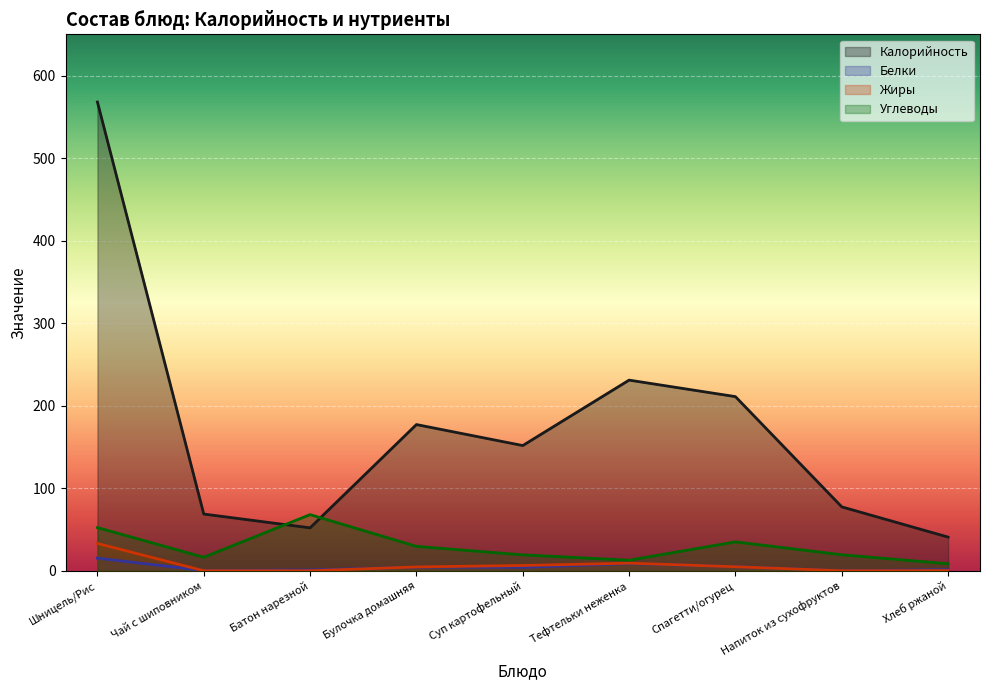

Is it true that Белки equals 25.0 at Шницель/Рис?

False